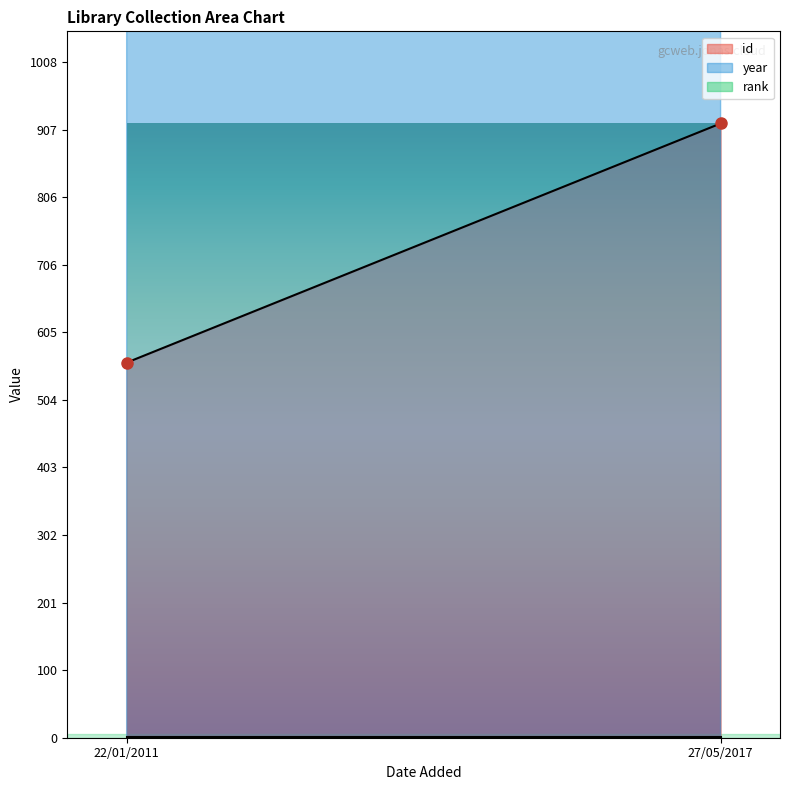

Rank the categories by rank value from highest to lowest.

22/01/2011, 27/05/2017